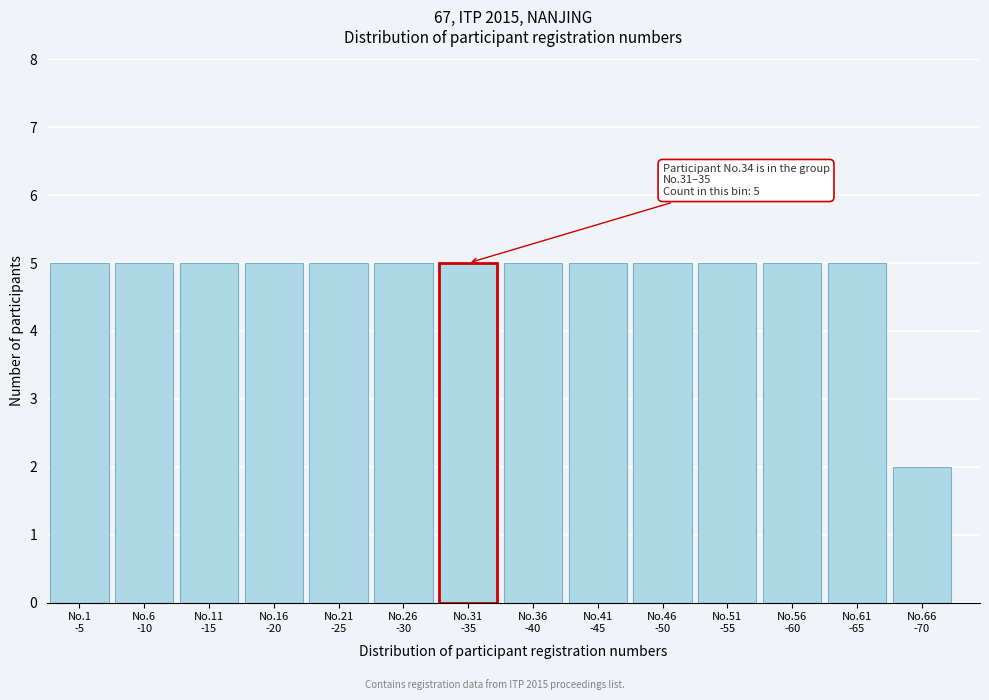

Reading left to right, list all the values displayed in this chart.

5	5	5	5	5	5	5	5	5	5	5	5	5	2